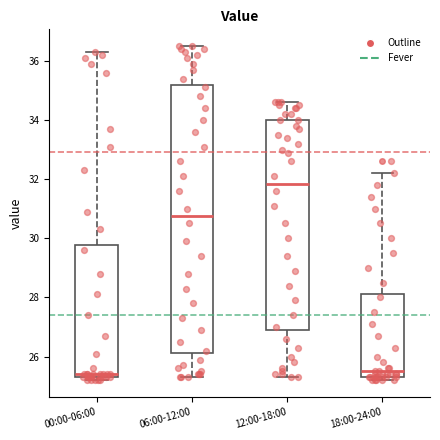

Comparing the boxes themselves (not the whiskers), which one is the tallest?

06:00-12:00